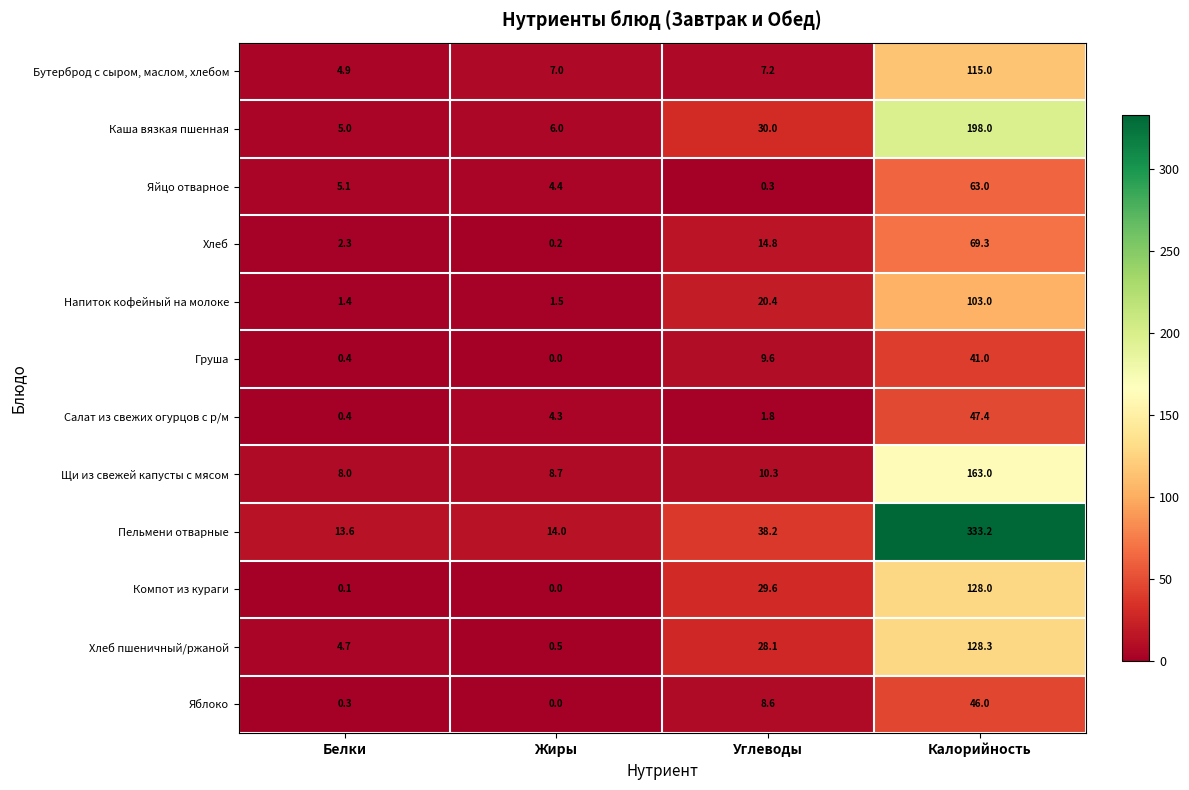

Where is Щи из свежей капусты с мясом nearest to the value 85?

Углеводы